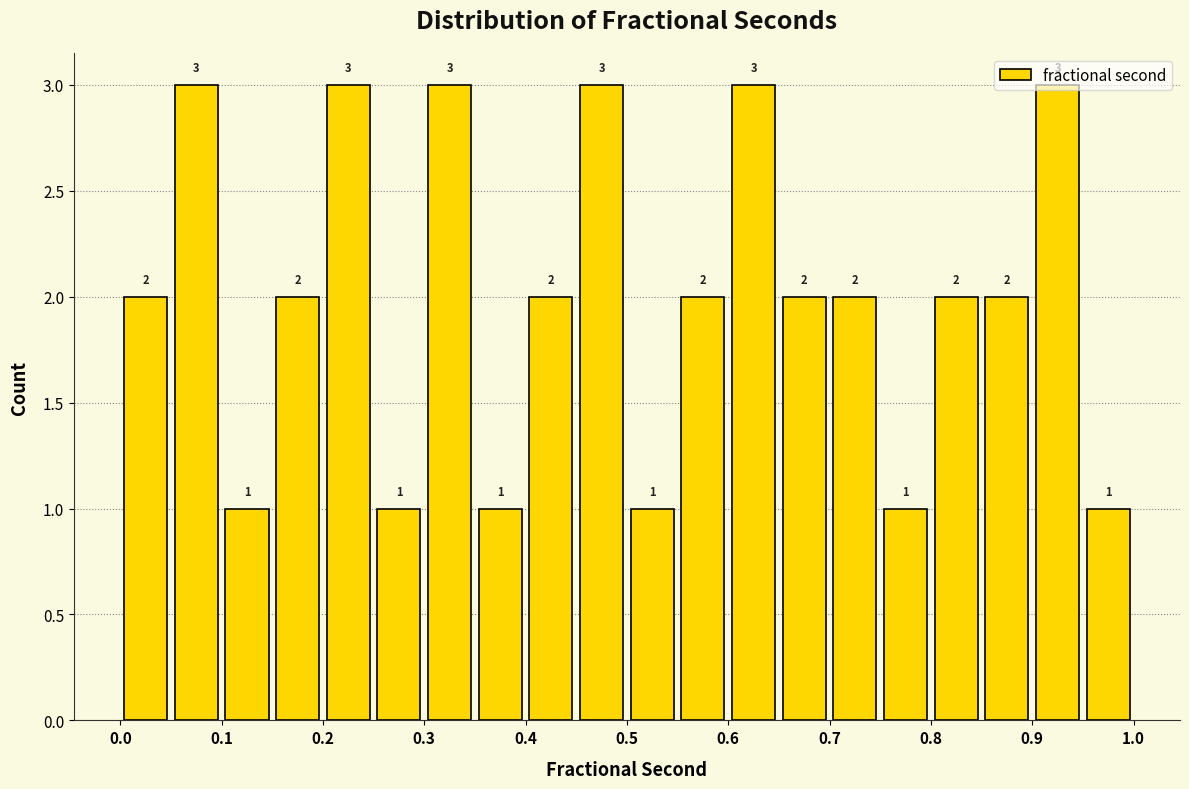

How tall is the bar that spans 0.35 to 0.40 on the x-axis?

1